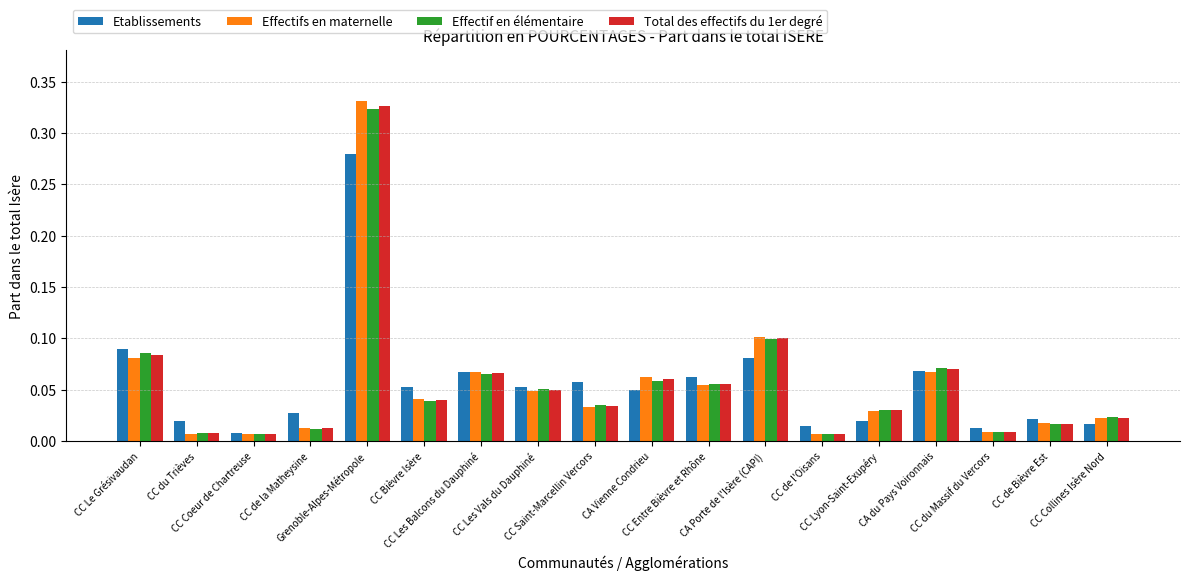

At which category is the sum across all series the highest?

Grenoble-Alpes-Métropole